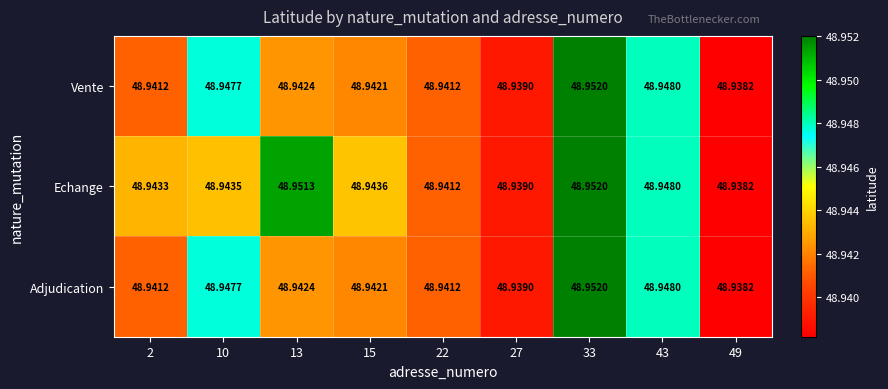

Between 2 and 22, which series saw the biggest shift?

Echange